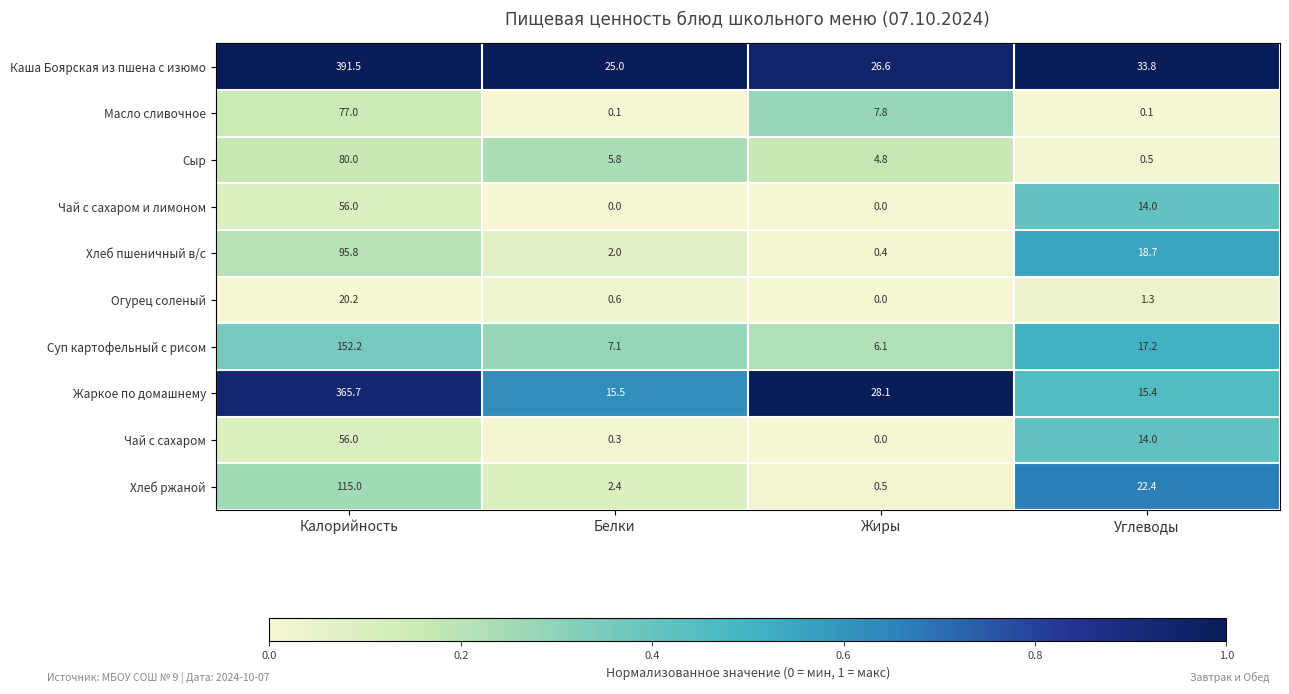

What is the difference between the highest and lowest values at Углеводы?

33.7